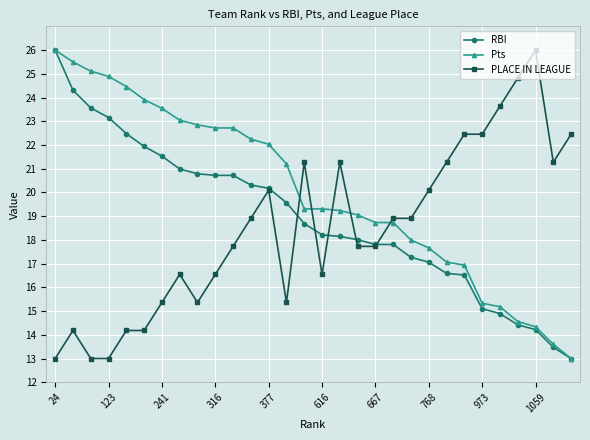

What is the value of the RBI point at the 4th from the left?

23.2